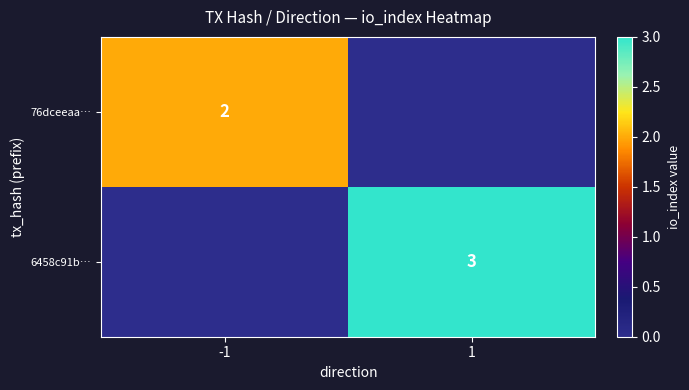

Is it true that 76dceeaa… equals 2 at -1?

True